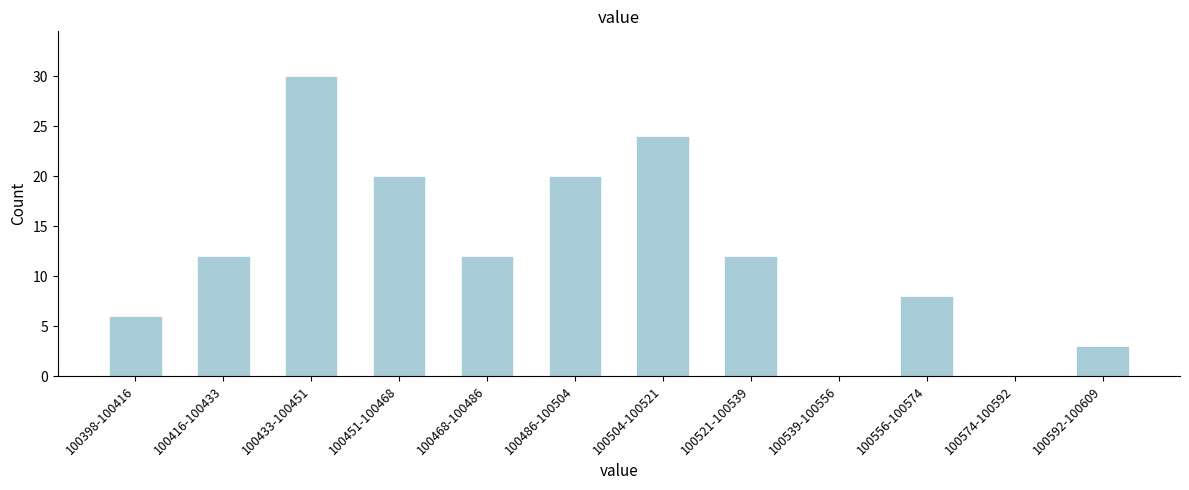

Which category has the highest value across all series?

100433-100451